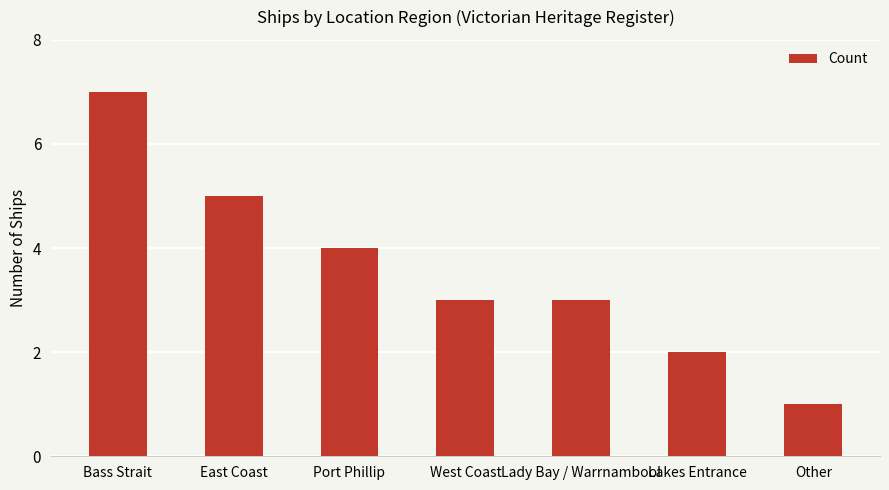

Which has a higher value, West Coast or Other?

West Coast